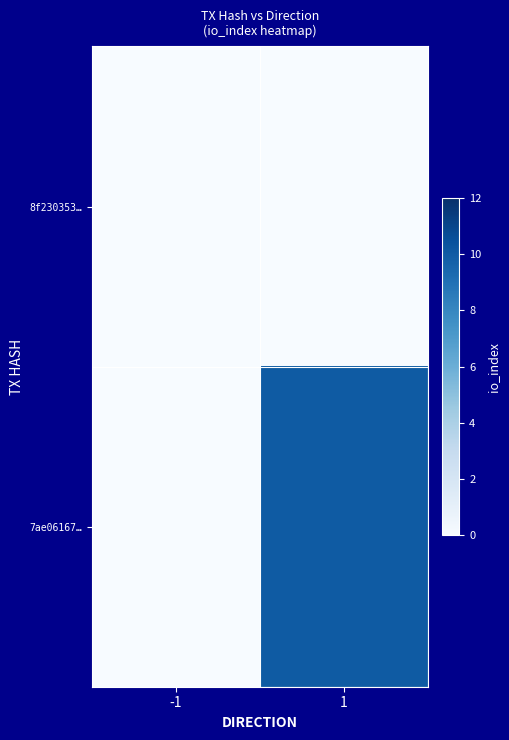

List the series in order of their peak value, lowest first.

8f230353…, 7ae06167…